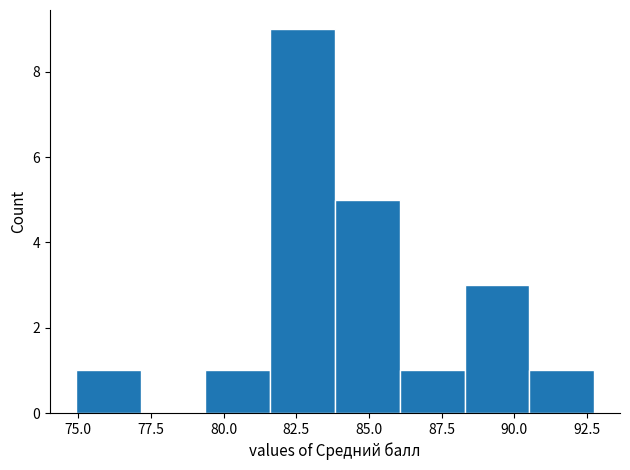

How tall is the bar that spans 79.5 to 81.5 on the x-axis? Neither the bar edges nor the heights are printed on the chart, so give them approximately, as read against the axes.

1